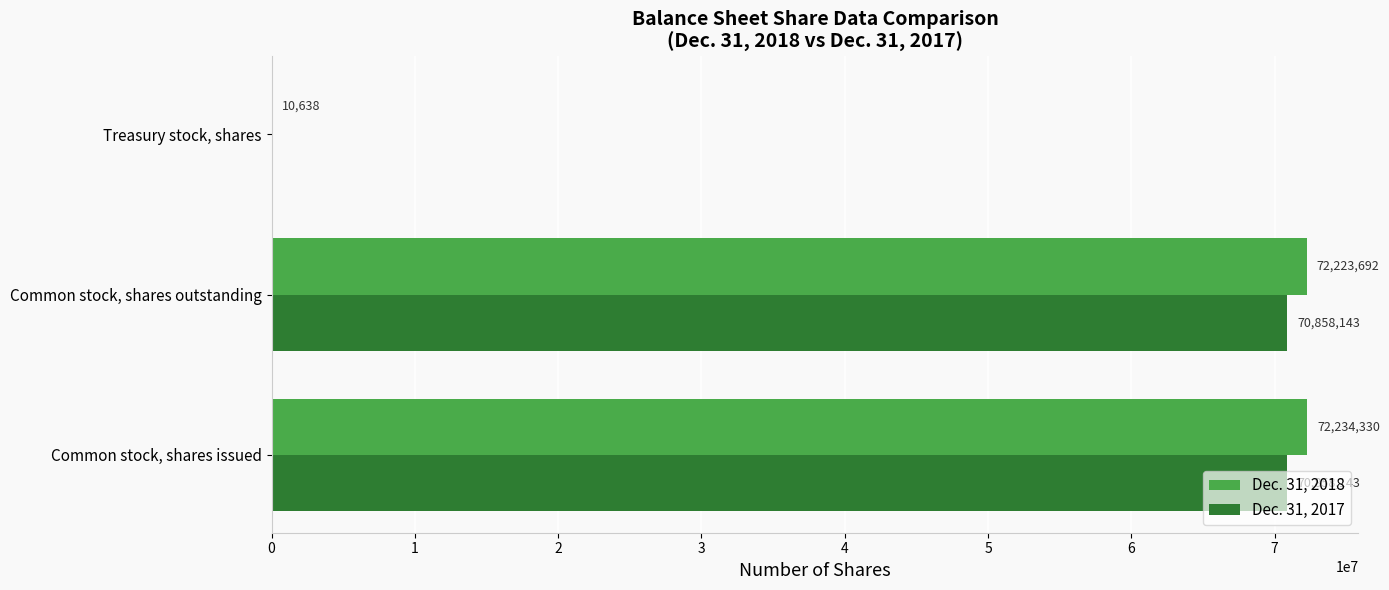

What is the total value across all series at Treasury stock, shares?

10638